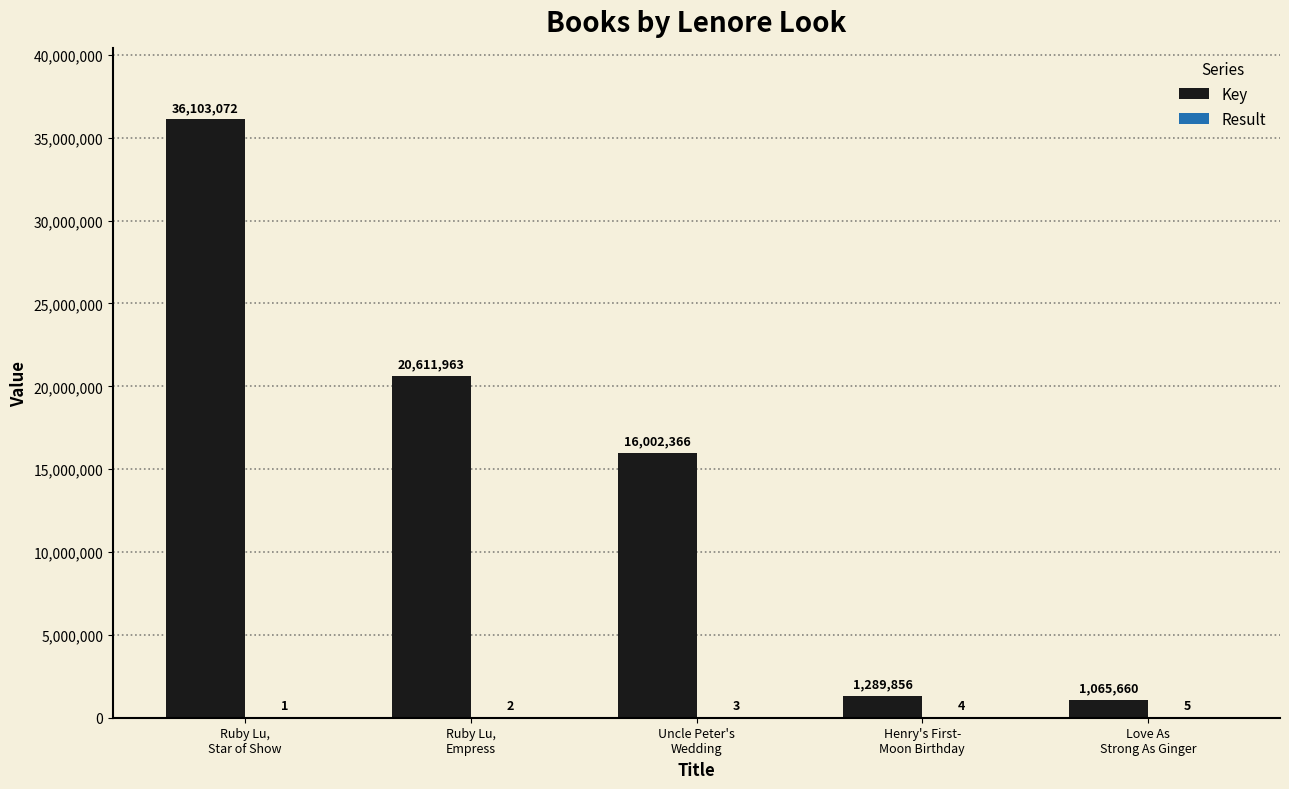

What is the sum of all Key values?

75072917